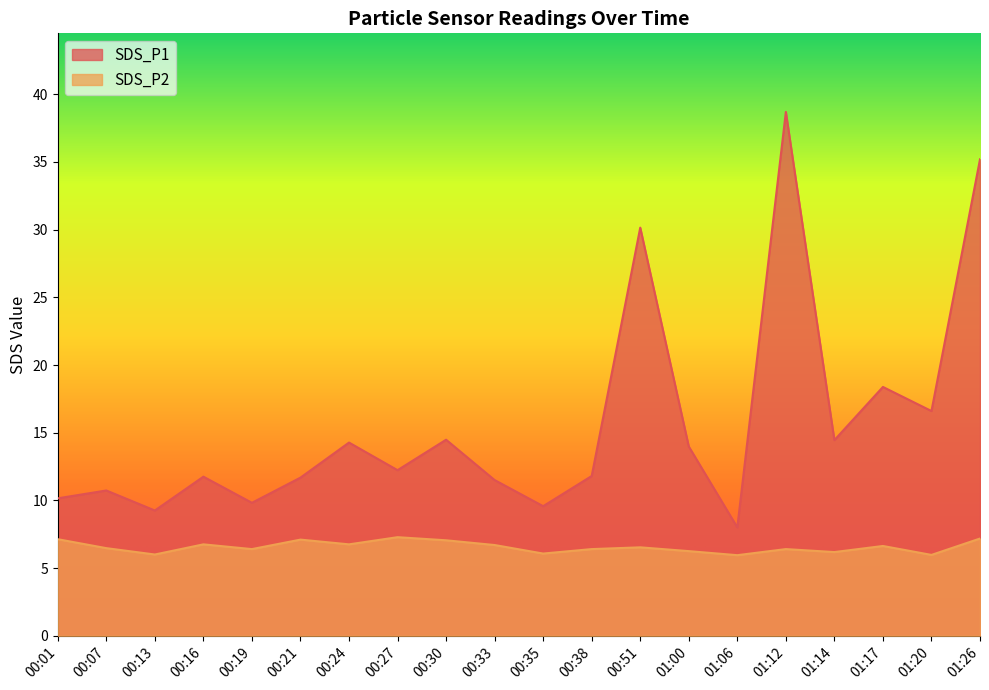

Which has a higher value, 01:26 or 00:01?

01:26